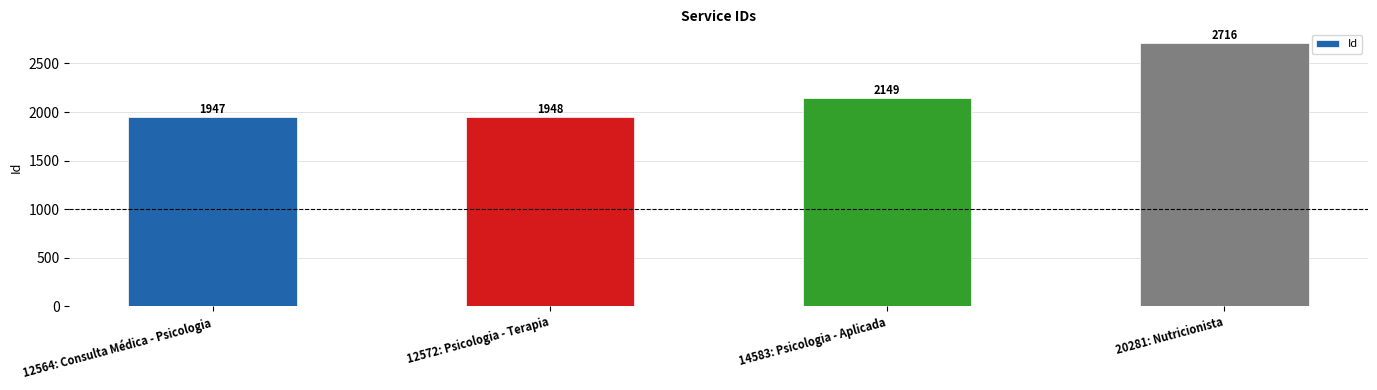

List the labels in order of value, smallest first.

12564: Consulta Médica - Psicologia, 12572: Psicologia - Terapia, 14583: Psicologia - Aplicada, 20281: Nutricionista